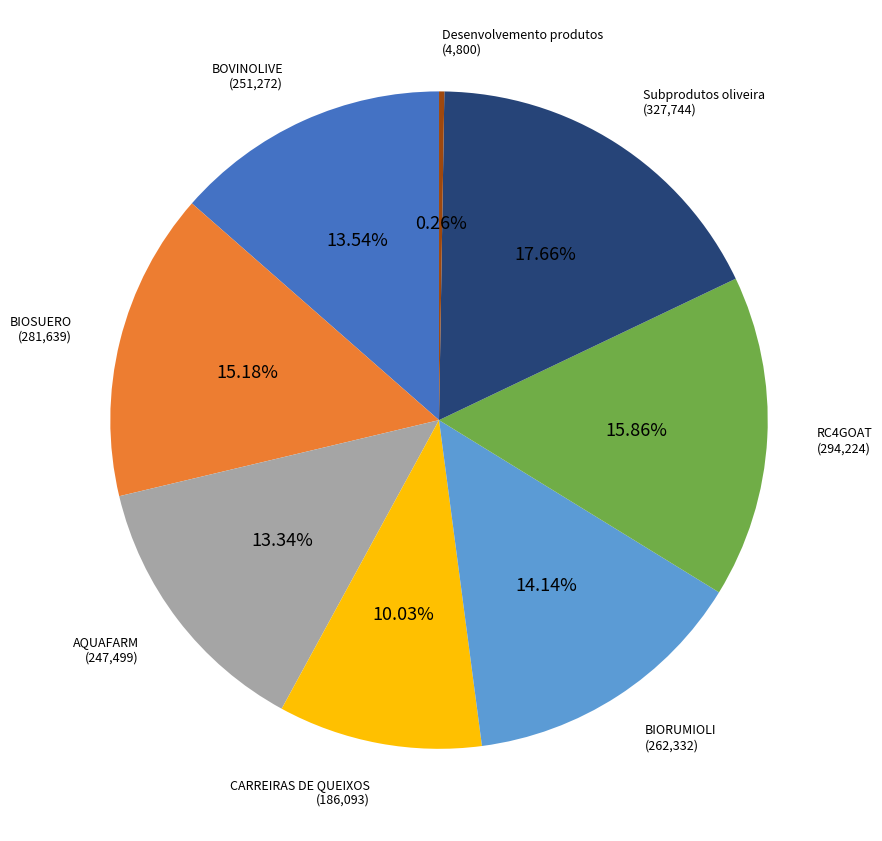

Is there a majority slice in this chart?

No